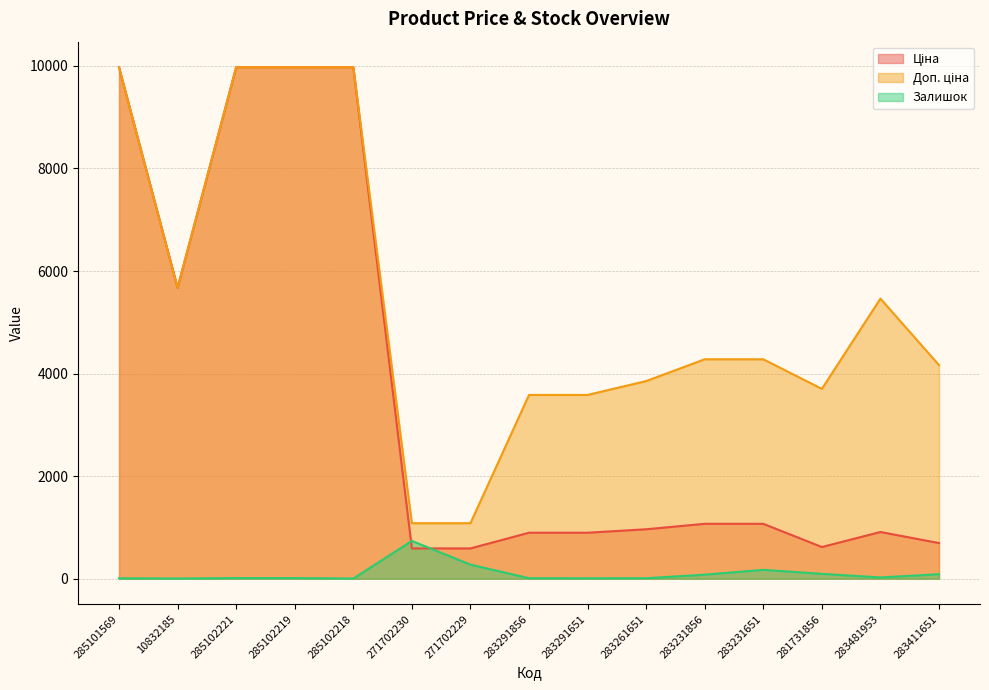

At which label is Доп. ціна closest to 5528?

283481953